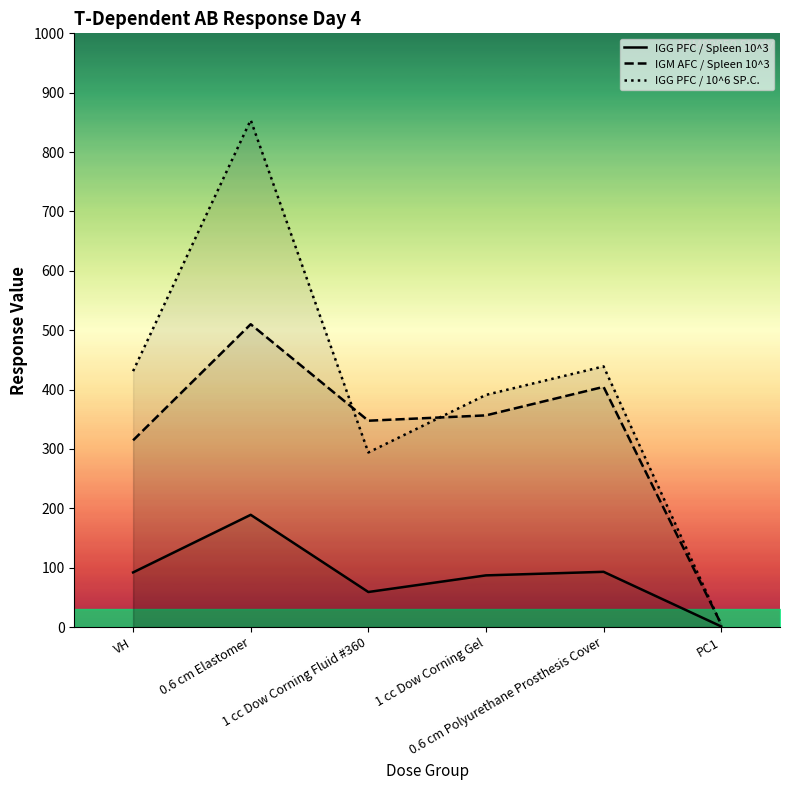

At which label does IGG PFC / Spleen 10^3 first exceed 92?

0.6 cm Elastomer